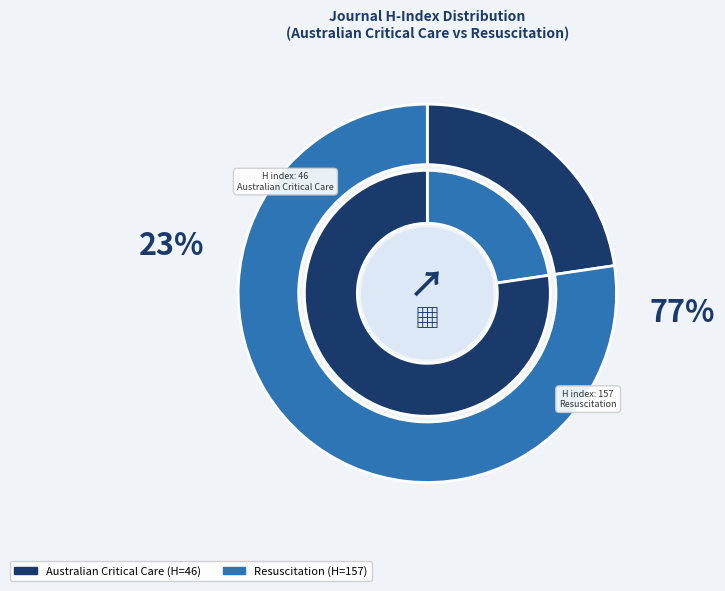

What is the largest slice in the pie chart?

Resuscitation